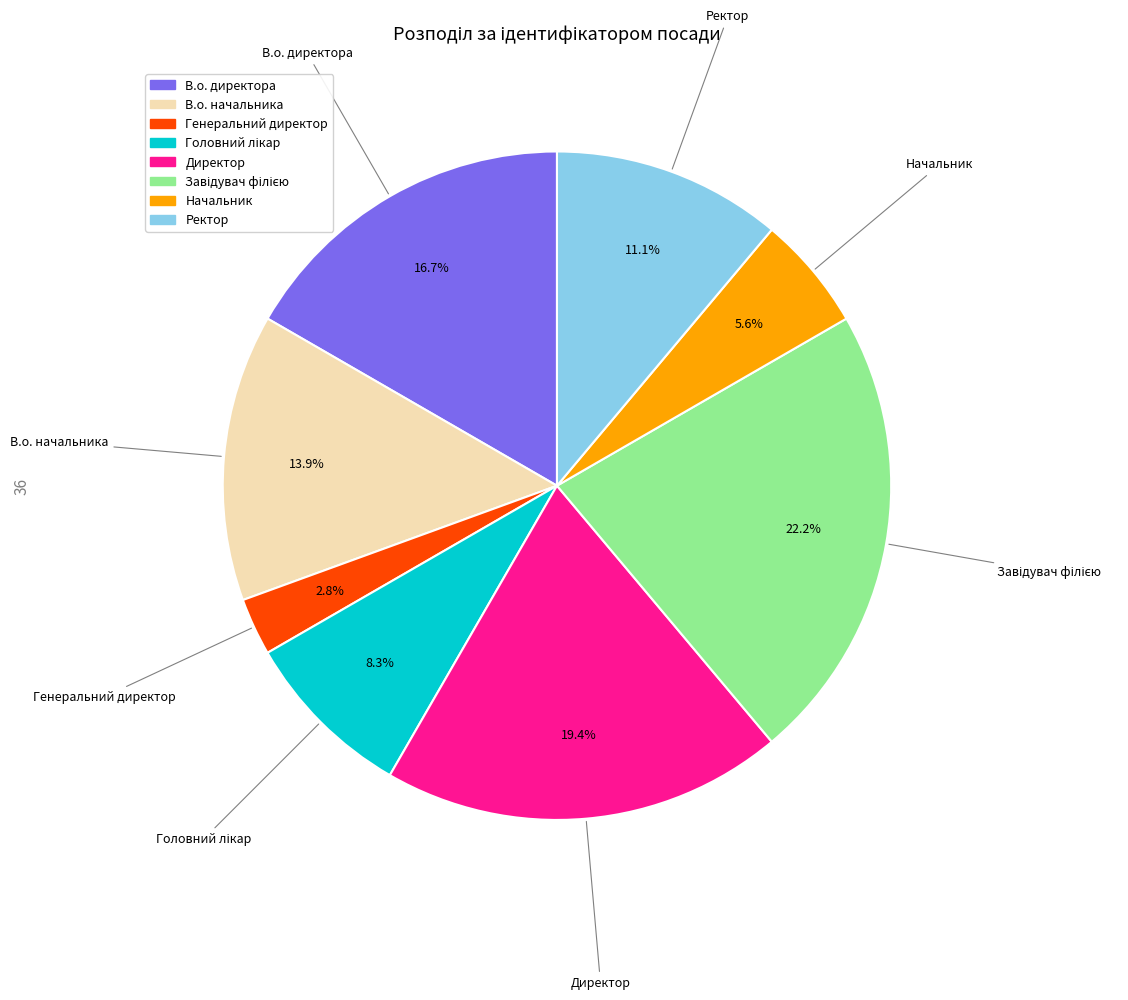

Combined, do Директор and В.о. начальника account for over 50%?

No